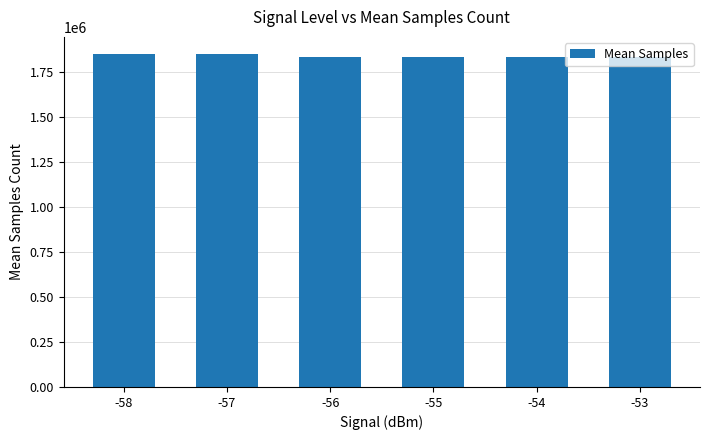

What is the average value?

1840856.9